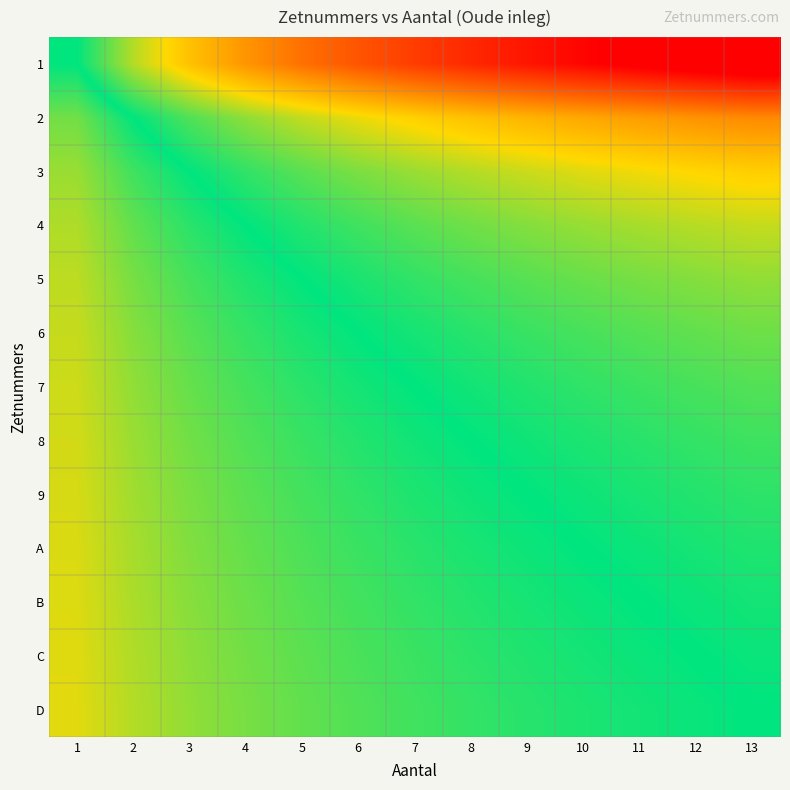

List the series in order of their peak value, lowest first.

D, C, B, A, 9, 8, 7, 6, 5, 4, 3, 2, 1